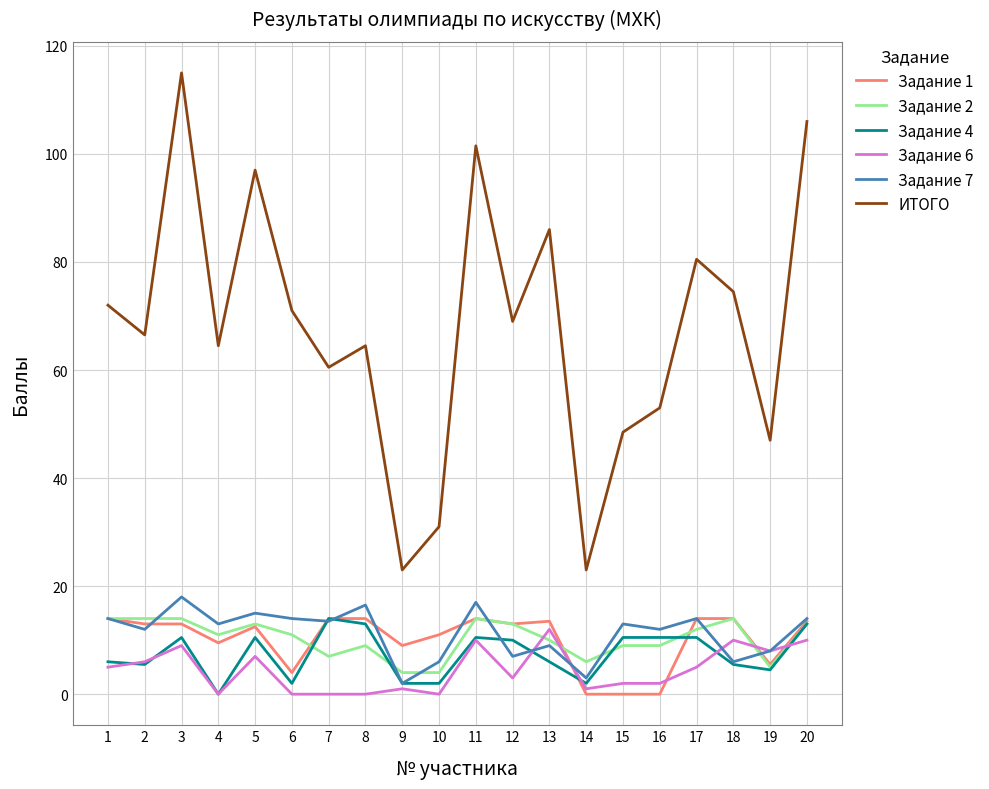

True or false: ИТОГО and Задание 2 cross at least once.

False